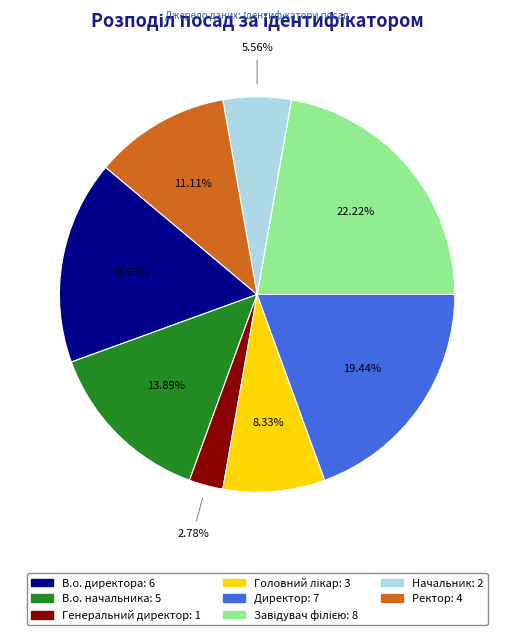

Is there a majority slice in this chart?

No